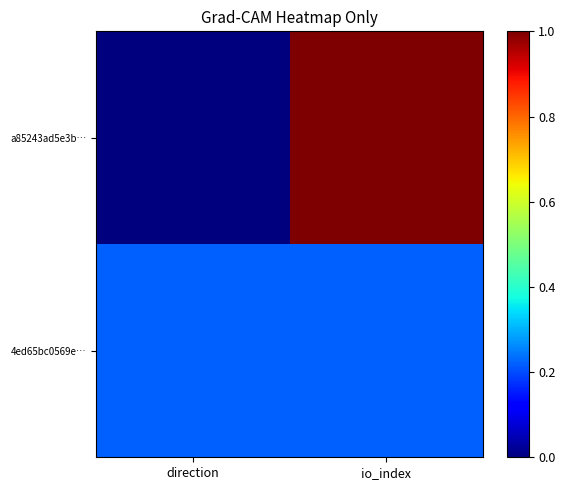

At which category is the sum across all series the highest?

io_index